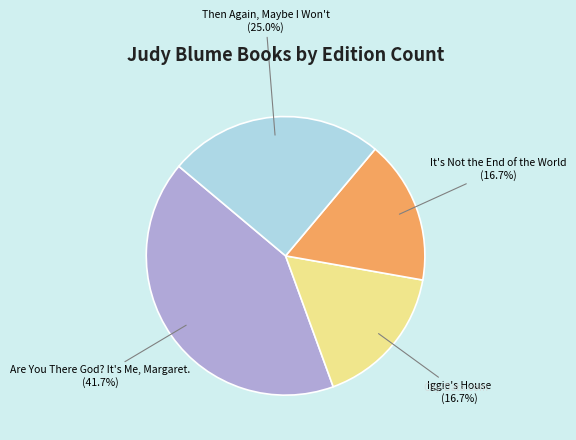

Is there any slice that represents more than half of the pie?

No